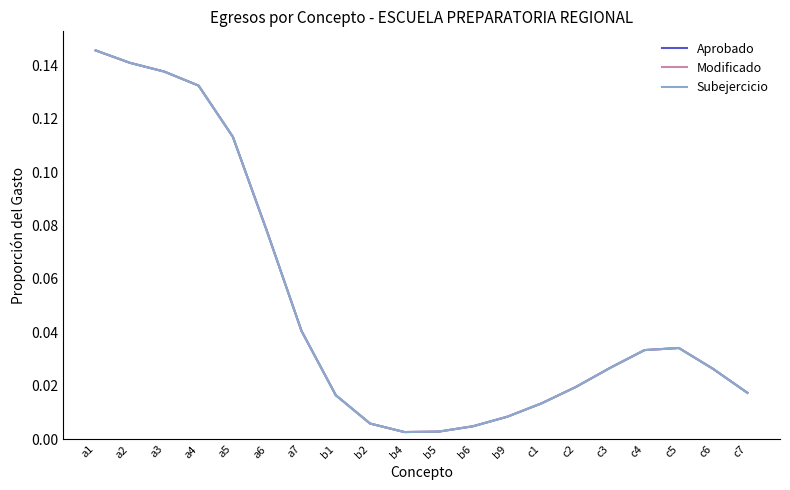

What is the difference between the maximum and second lowest values in the Aprobado series?

0.1